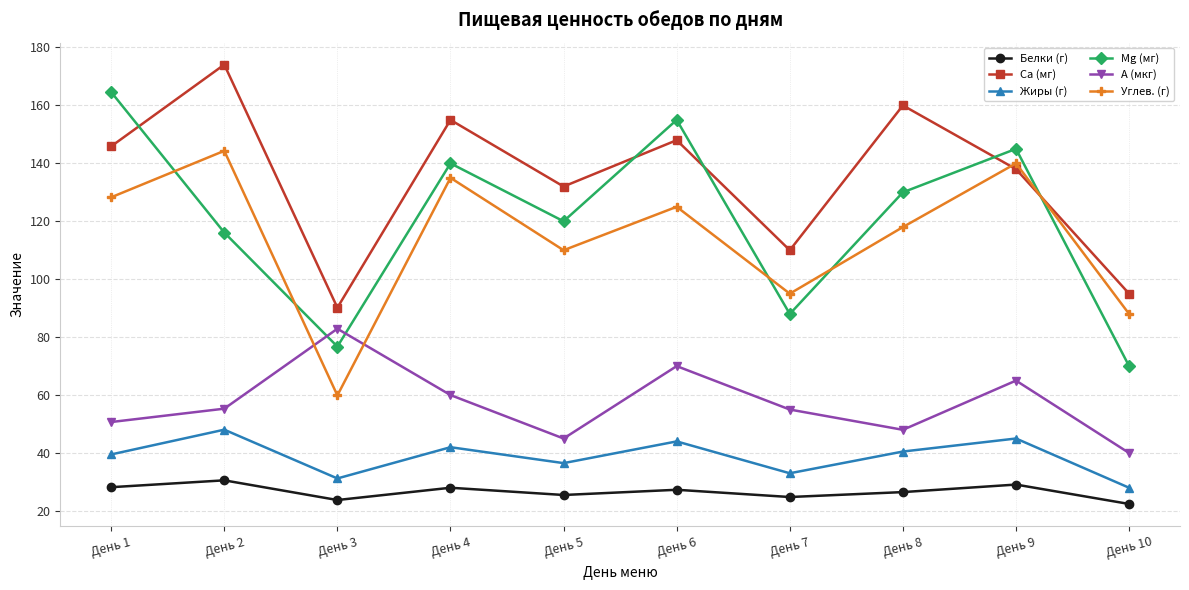

What is the maximum value shown in the chart?

174.1